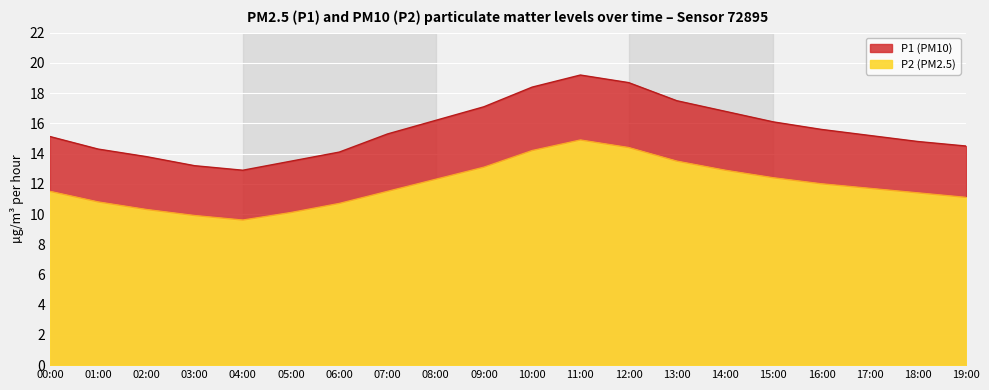

Reading left to right, extract all data points from this chart.

P1: 15.1	14.3	13.8	13.2	12.9	13.5	14.1	15.3	16.2	17.1	18.4	19.2	18.7	17.5	16.8	16.1	15.6	15.2	14.8	14.5
P2: 11.5	10.8	10.3	9.9	9.6	10.1	10.7	11.5	12.3	13.1	14.2	14.9	14.4	13.5	12.9	12.4	12.0	11.7	11.4	11.1